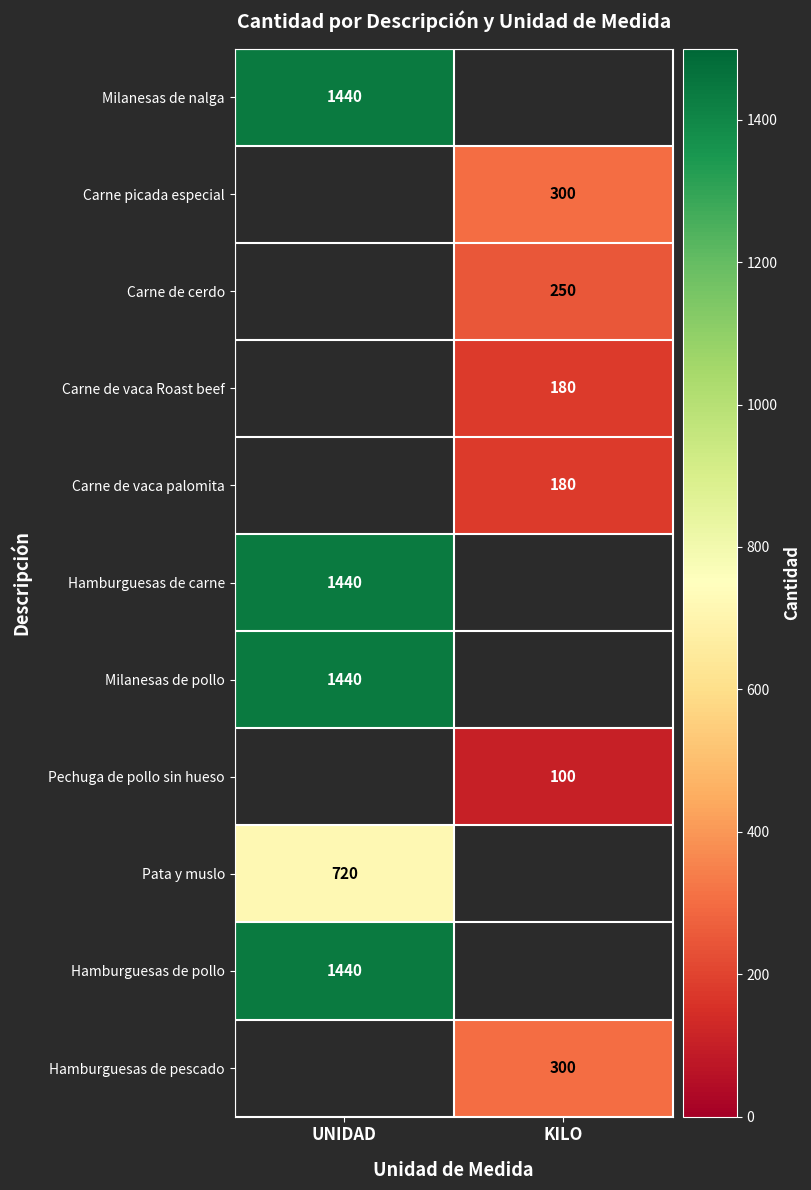

The value of Carne de vaca palomita at KILO is 286. True or false?

False